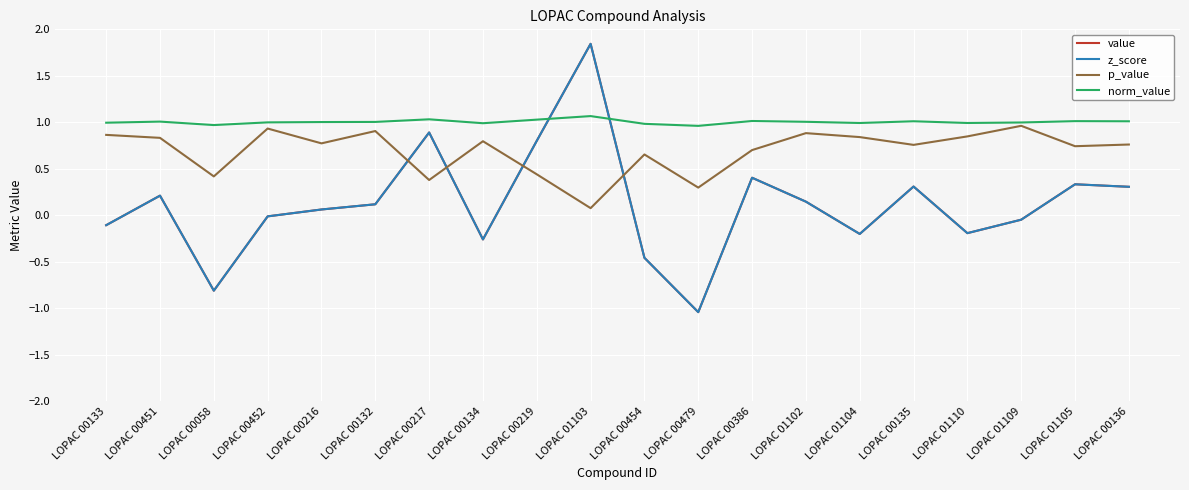

The value of p_value at LOPAC 00134 is 0.2. True or false?

False